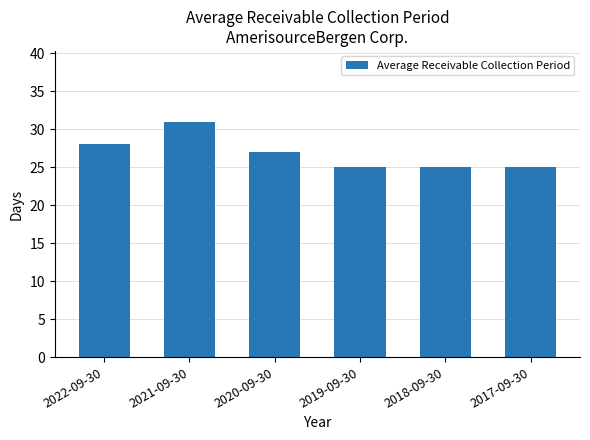

What is the minimum value shown in the chart?

25